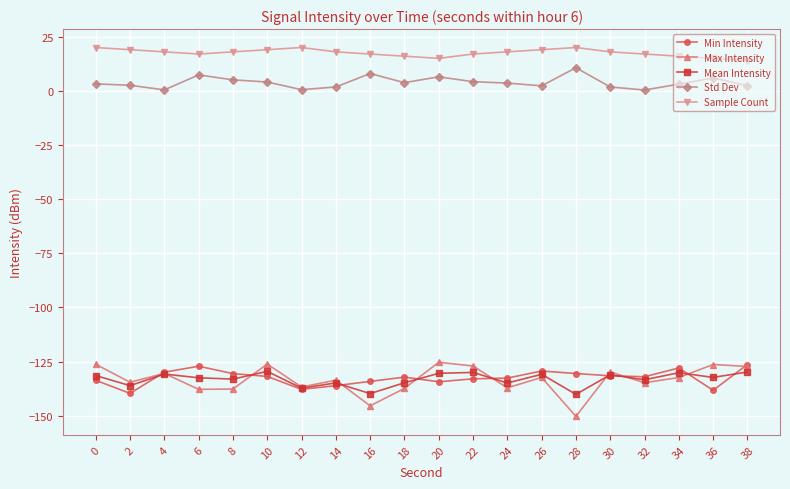

Rank the series at 18 from lowest to highest value.

Max Intensity, Mean Intensity, Min Intensity, Std Dev, Sample Count